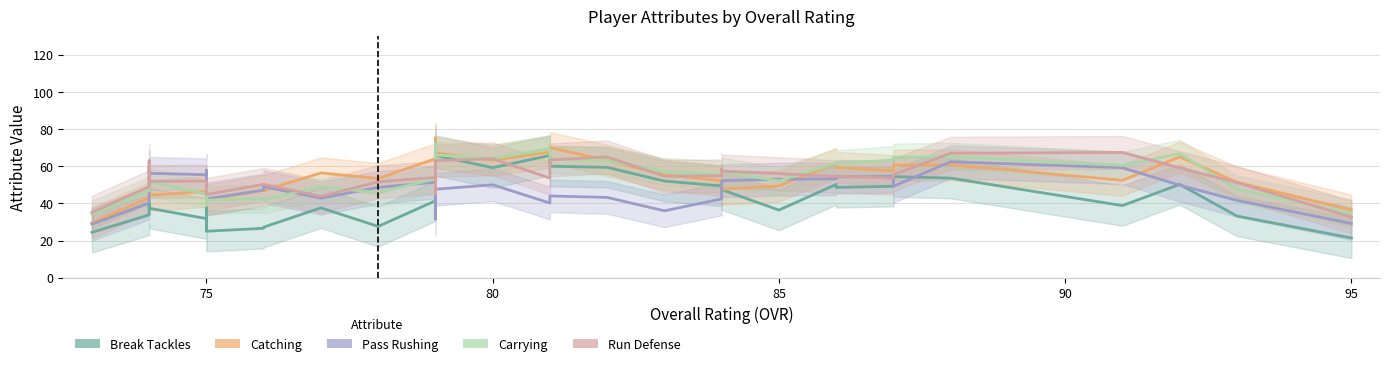

List the series in order of their peak value, highest first.

catching, carrying, break_tackles, run_defense, pass_rushing